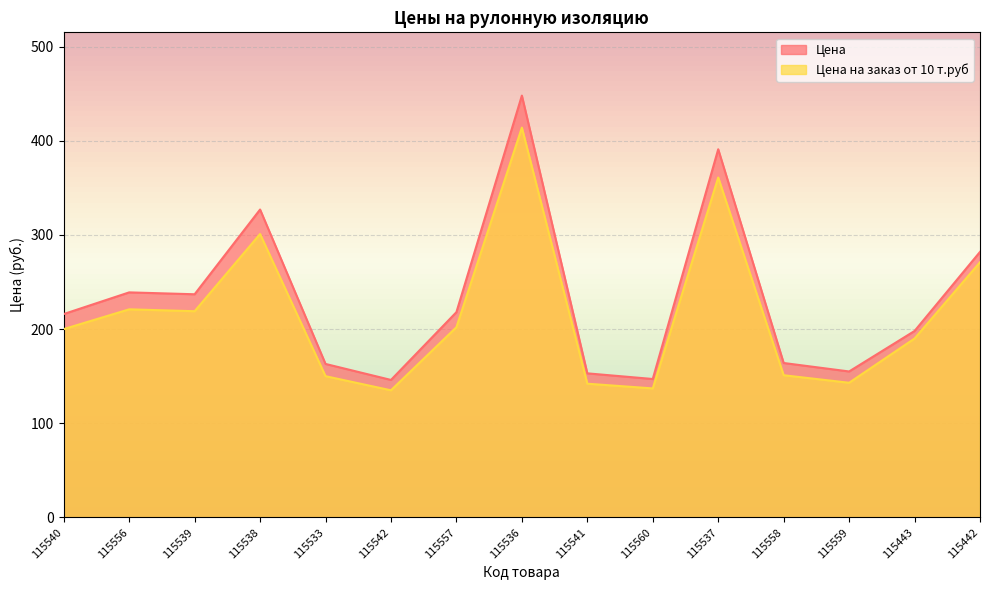

Where is Цена на заказ от 10 т.руб nearest to the value 274?

115442